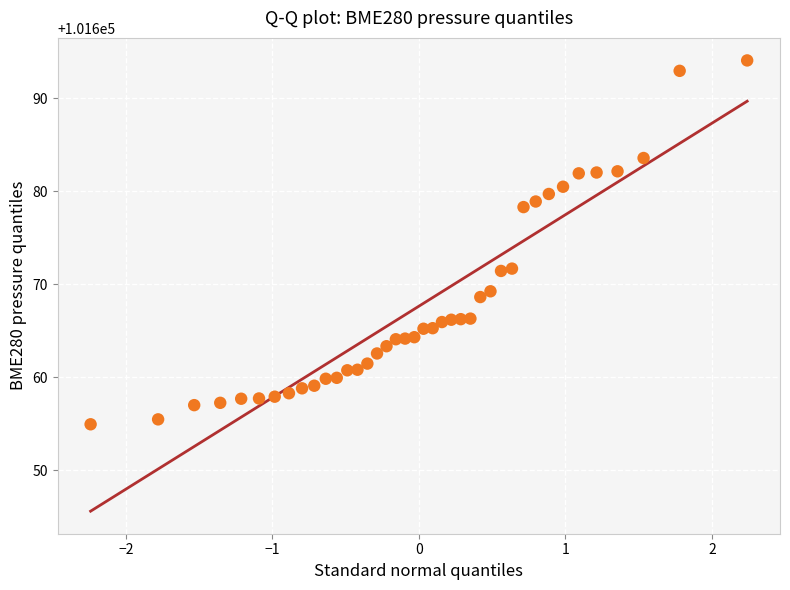

What is the range of X values (max minus min)?

4.5